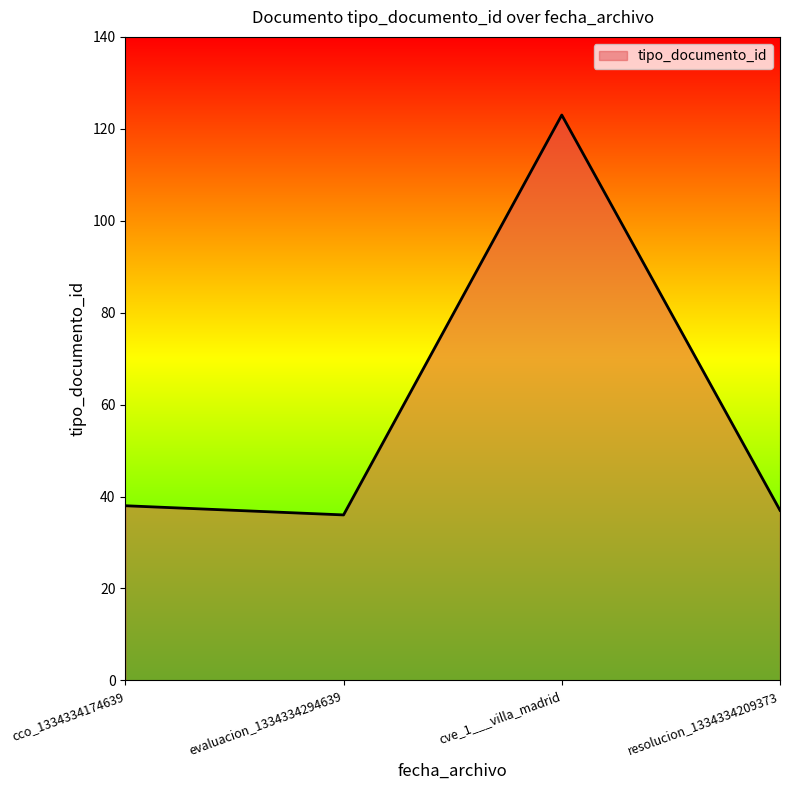

Does the chart display data point markers on the line(s)?

No